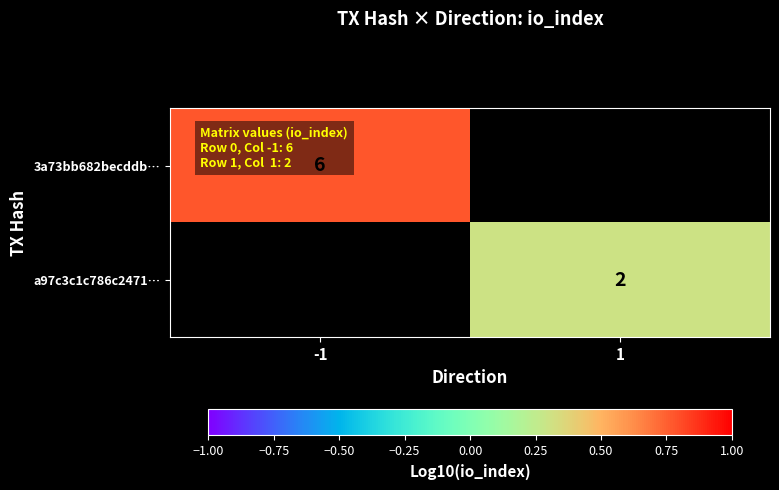

True or false: 3a73bb682becddb… has a value of 0.4 at -1.

False